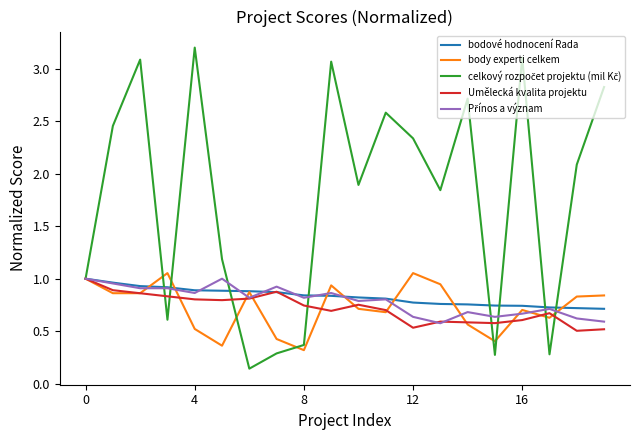

What is the maximum value shown in the chart?

3.2